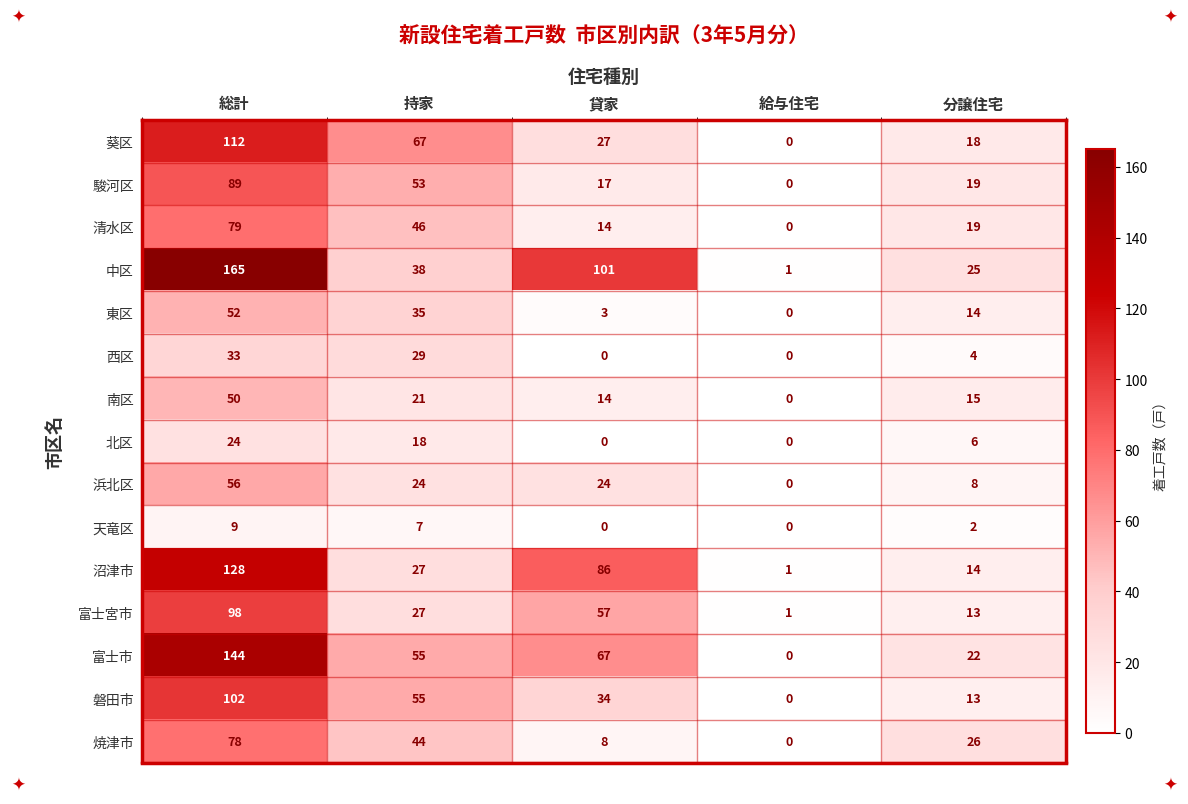

At which category is the sum across all series the highest?

総計